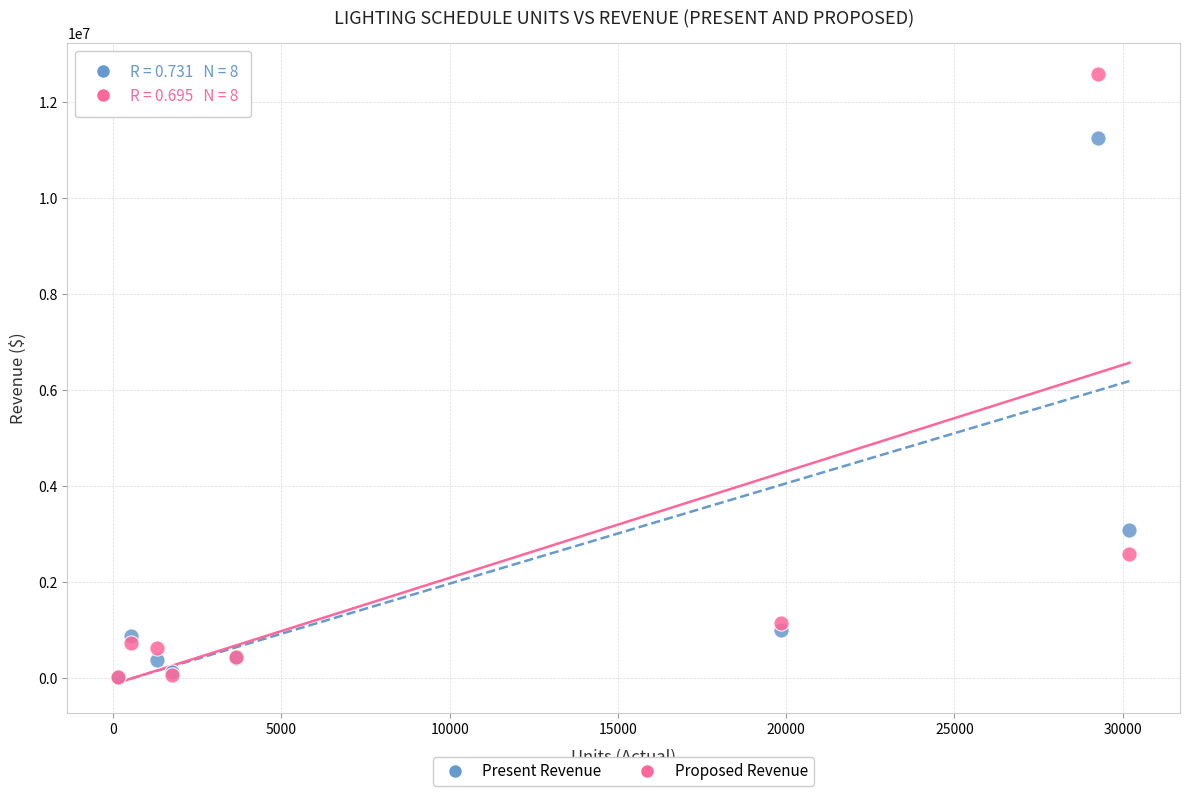

In the Proposed Revenue series, what Y value is closest to 6308689?

2593707